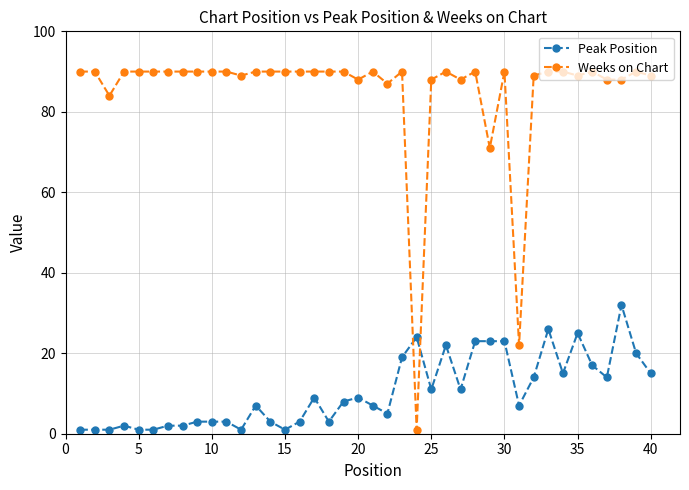

How many intersections are there between Peak Position and Weeks on Chart?

2